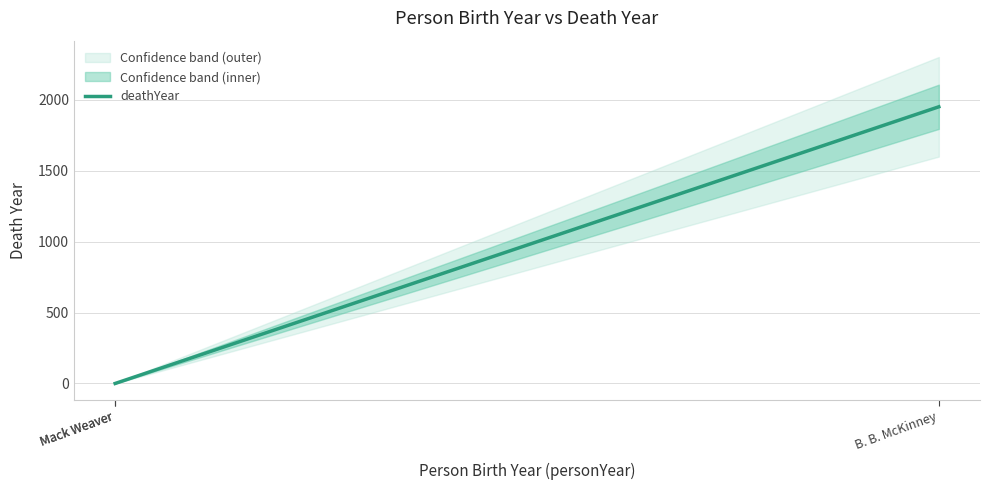

What is the label of the 2nd point from the right?

Mack Weaver